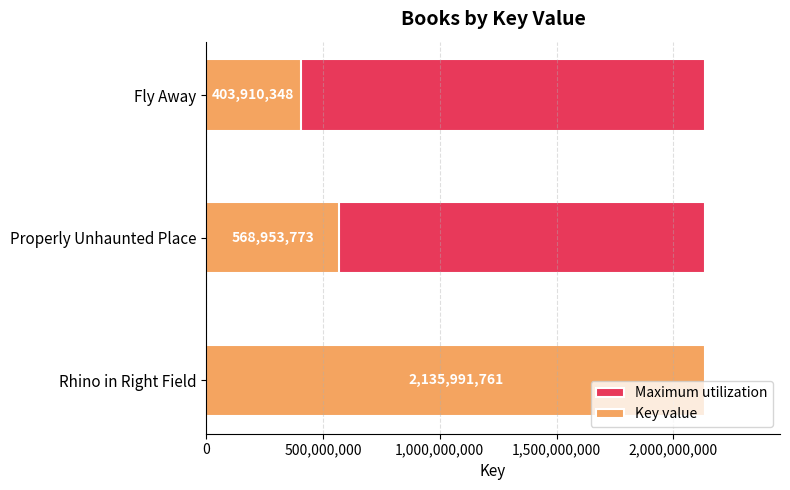

What are all the series names shown in the legend?

Maximum utilization, Key value